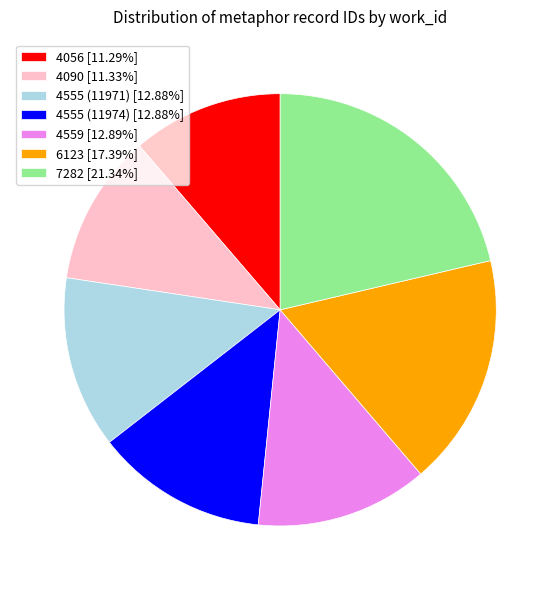

Do 4559 [12.89%] and 4555 (11974) [12.88%] together represent more than half of the pie?

No